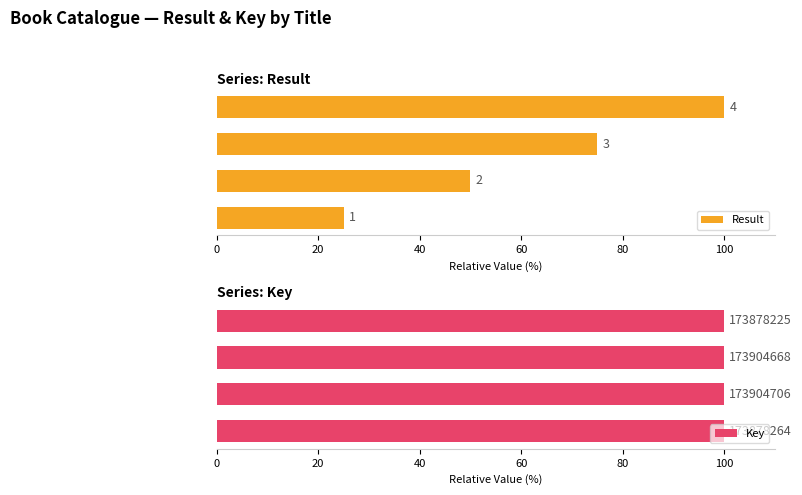

Which series changed the most between Word Search Large Print (Orange) and Word Puzzles Large Print?

Result